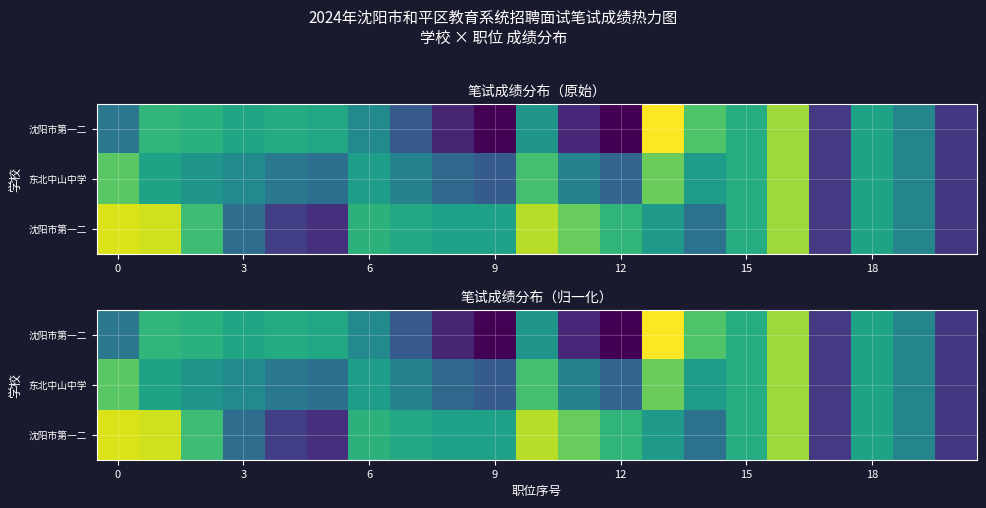

Count the number of data series in this chart.

3